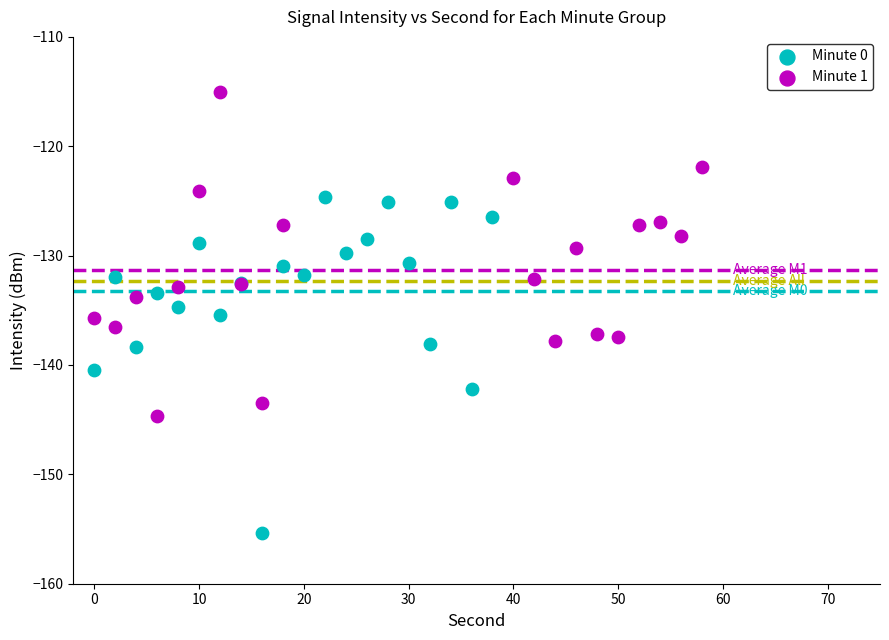

Which series reaches the minimum Y coordinate?

Minute 0